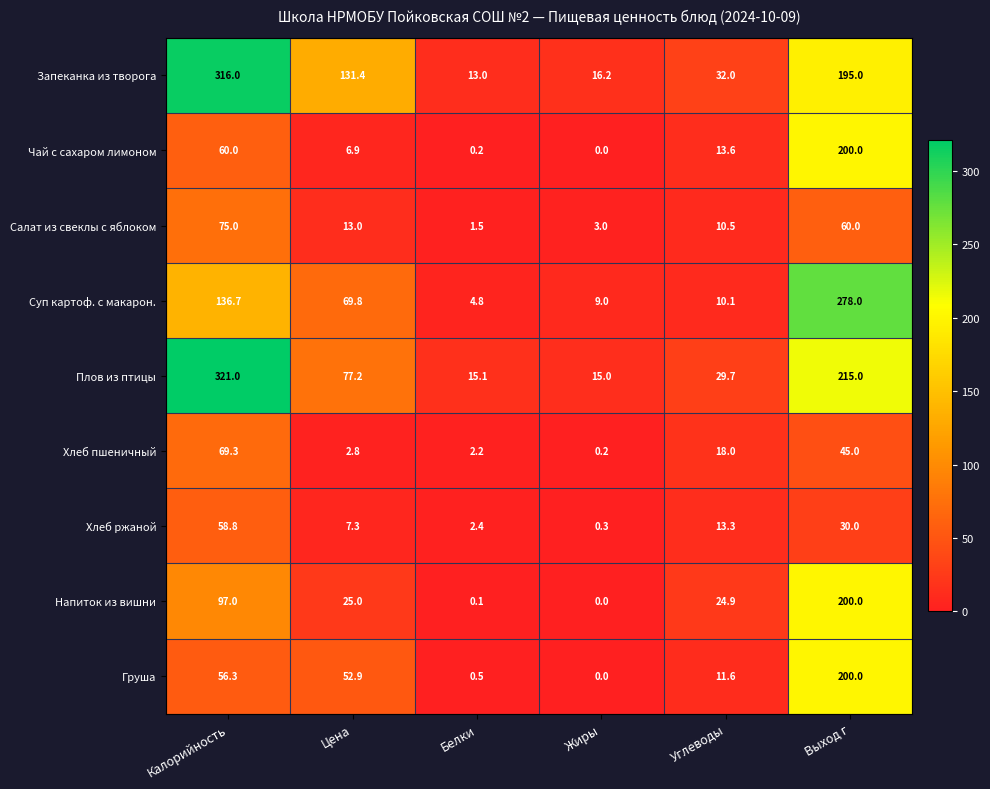

Count the number of data series in this chart.

9